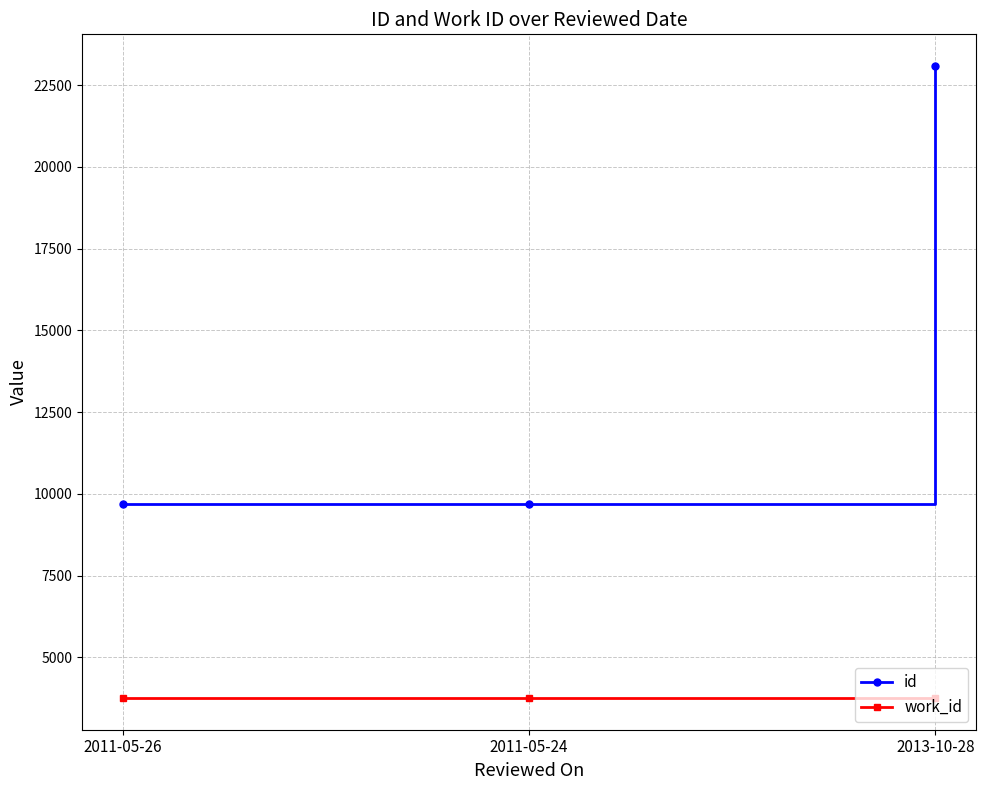

At 2013-10-28, list the series in order from largest to smallest.

id, work_id